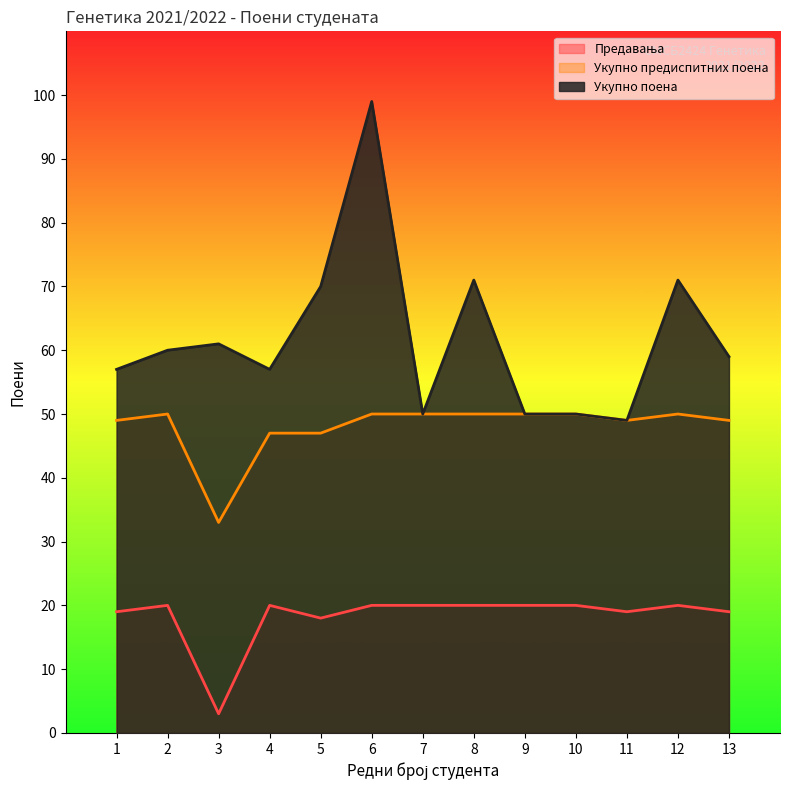

True or false: Укупно поена and Предавања cross at least once.

False